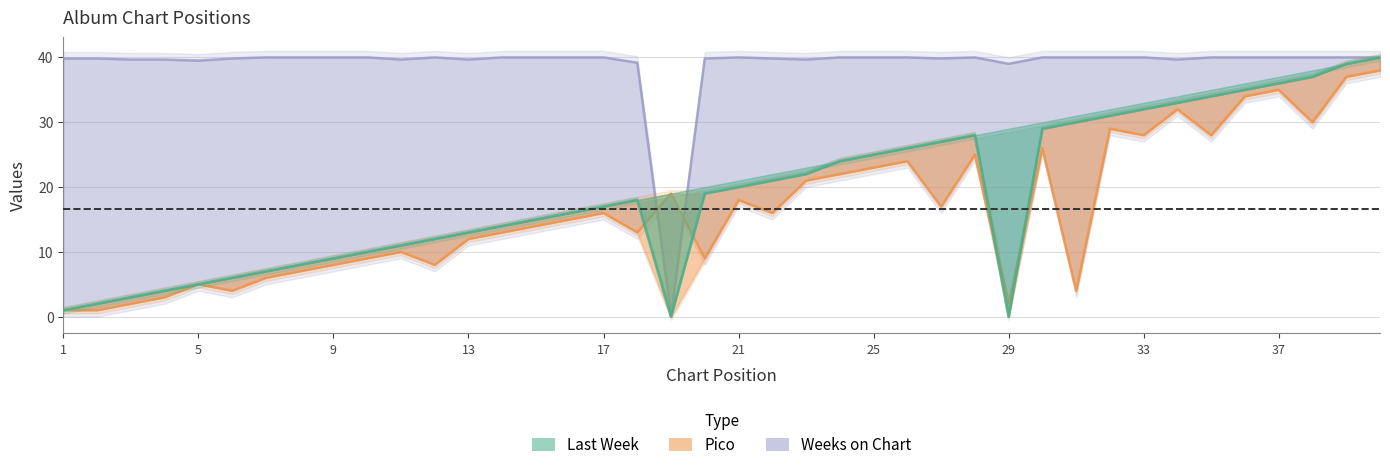

What is the greatest value displayed?

40.0